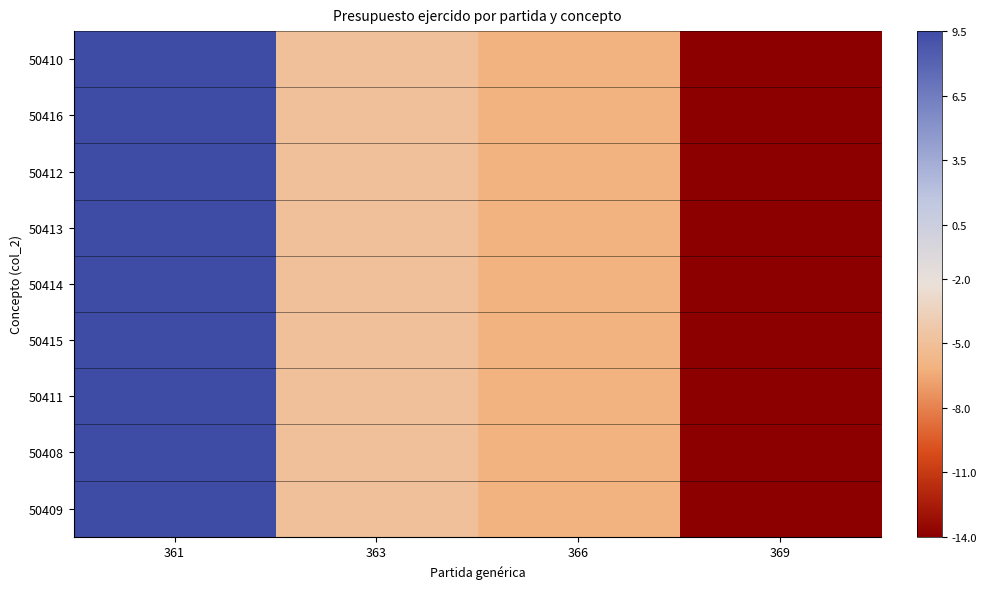

What is the total value across all series at 363?

-44.3